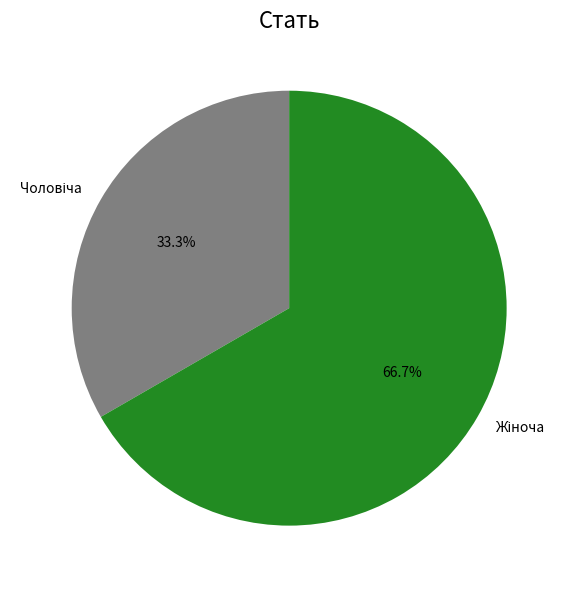

Is there any slice that represents more than half of the pie?

Yes